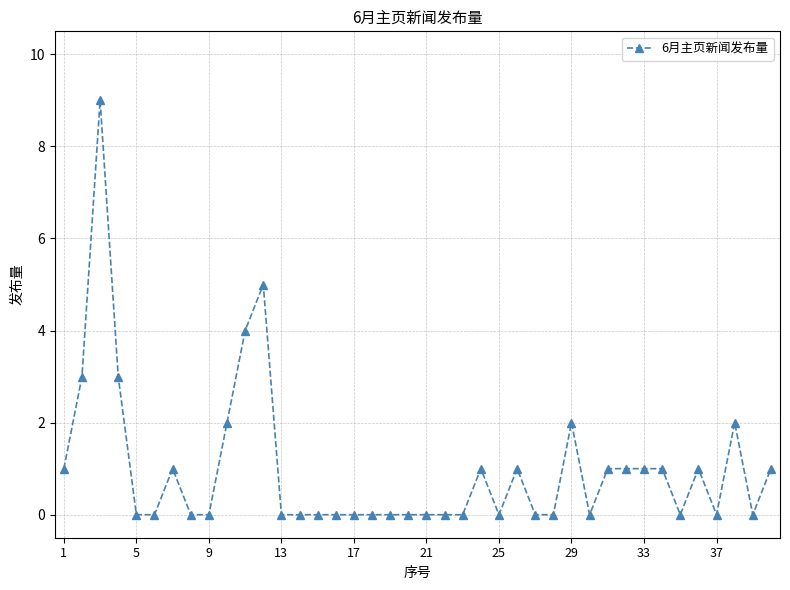

True or false: the data has more than 1 interior local peaks.

True